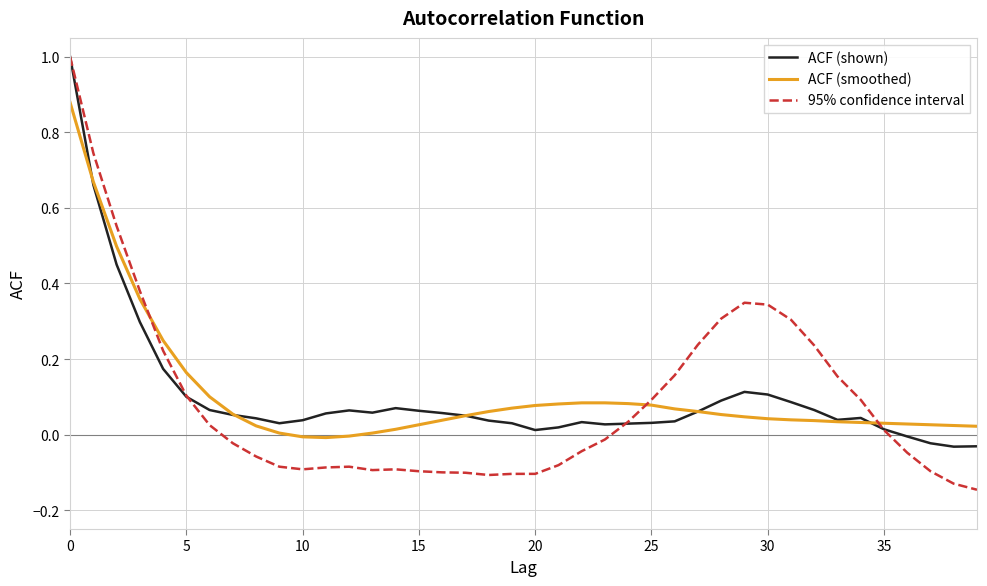

How many distinct data groups are displayed?

3